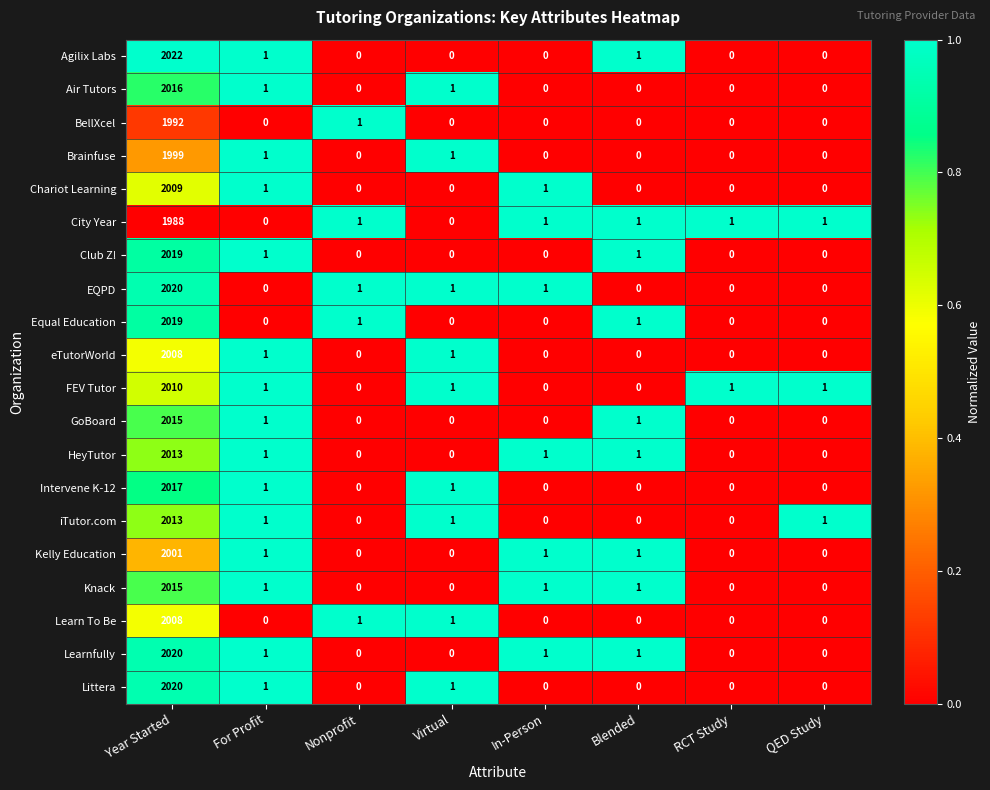

What is the difference between the maximum and minimum values in the EQPD series?

2020